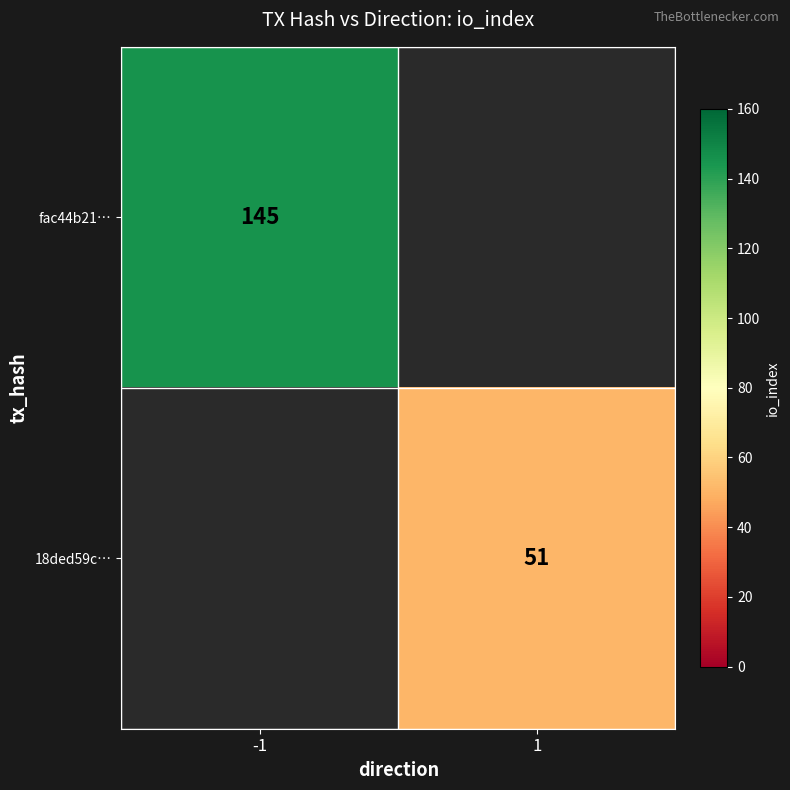

Is it true that fac44b21… equals 245 at -1?

False